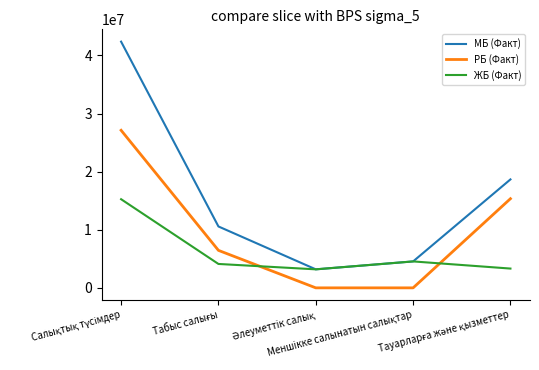

Which series has the widest spread of values?

МБ (Факт)